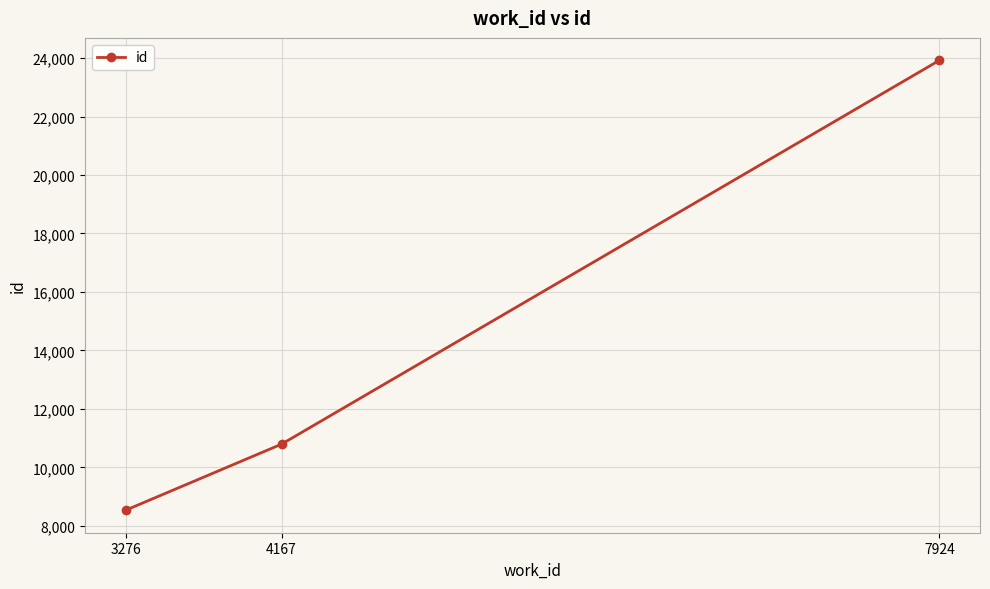

Does the chart display data point markers on the line(s)?

Yes